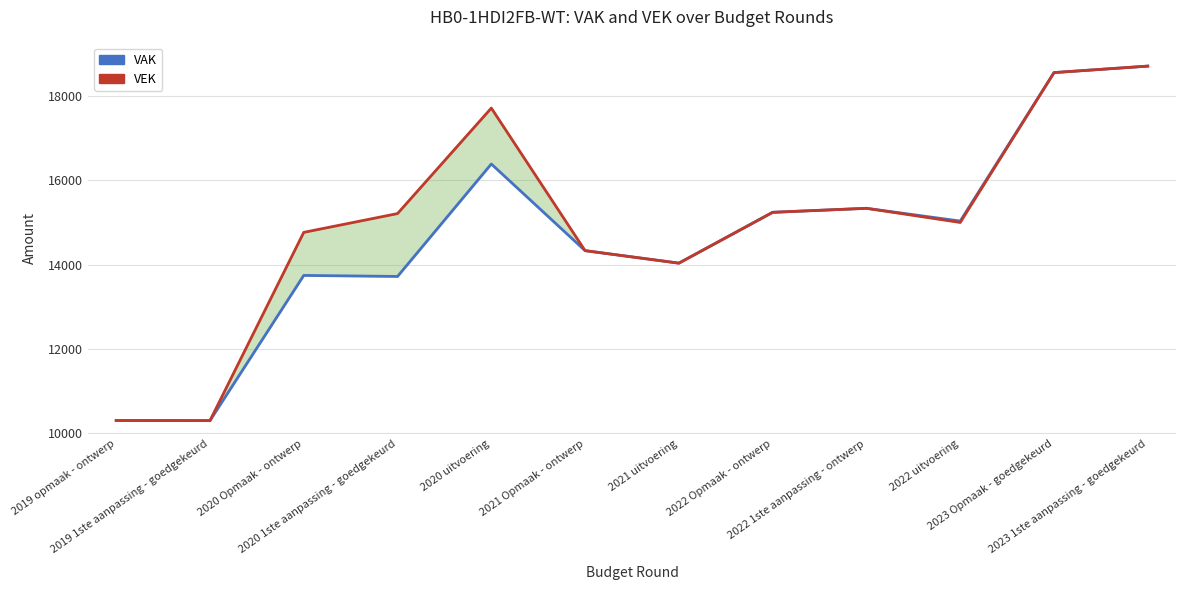

At which category does VEK reach its first local valley?

2019 1ste aanpassing - goedgekeurd